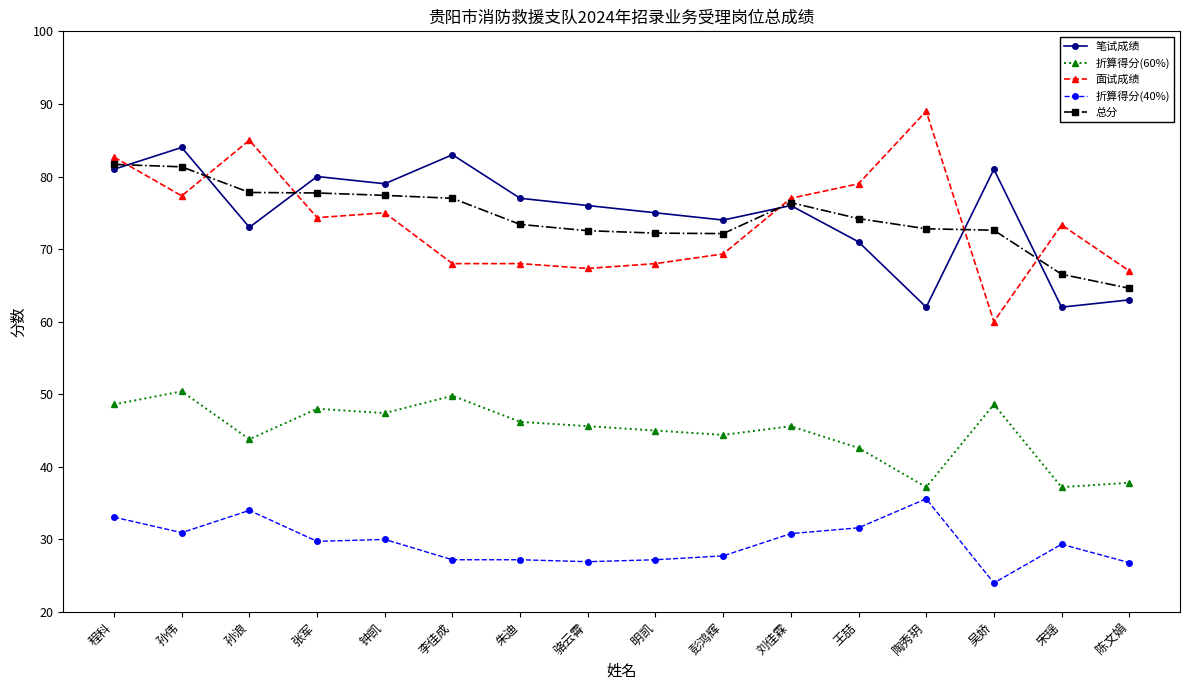

Where do 总分 and 笔试成绩 first cross each other?

程科 and 孙伟